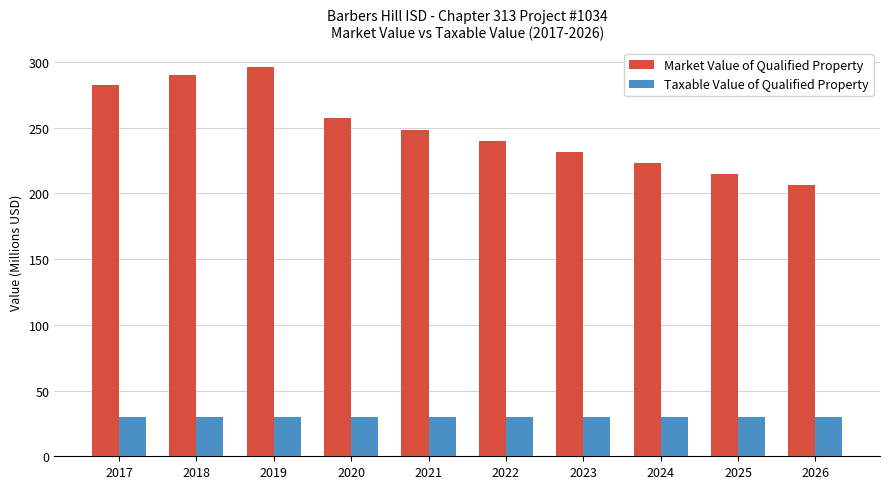

Which series has the widest spread of values?

Market Value of Qualified Property